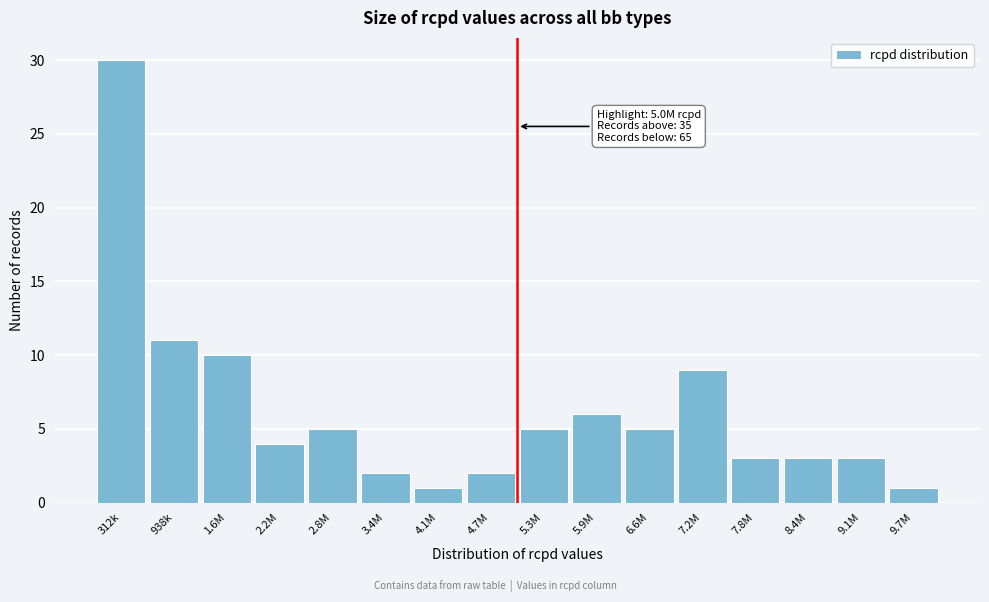

Reading left to right, extract all data points from this chart.

312k=30	938k=11	1.6M=10	2.2M=4	2.8M=5	3.4M=2	4.1M=1	4.7M=2	5.3M=5	5.9M=6	6.6M=5	7.2M=9	7.8M=3	8.4M=3	9.1M=3	9.7M=1